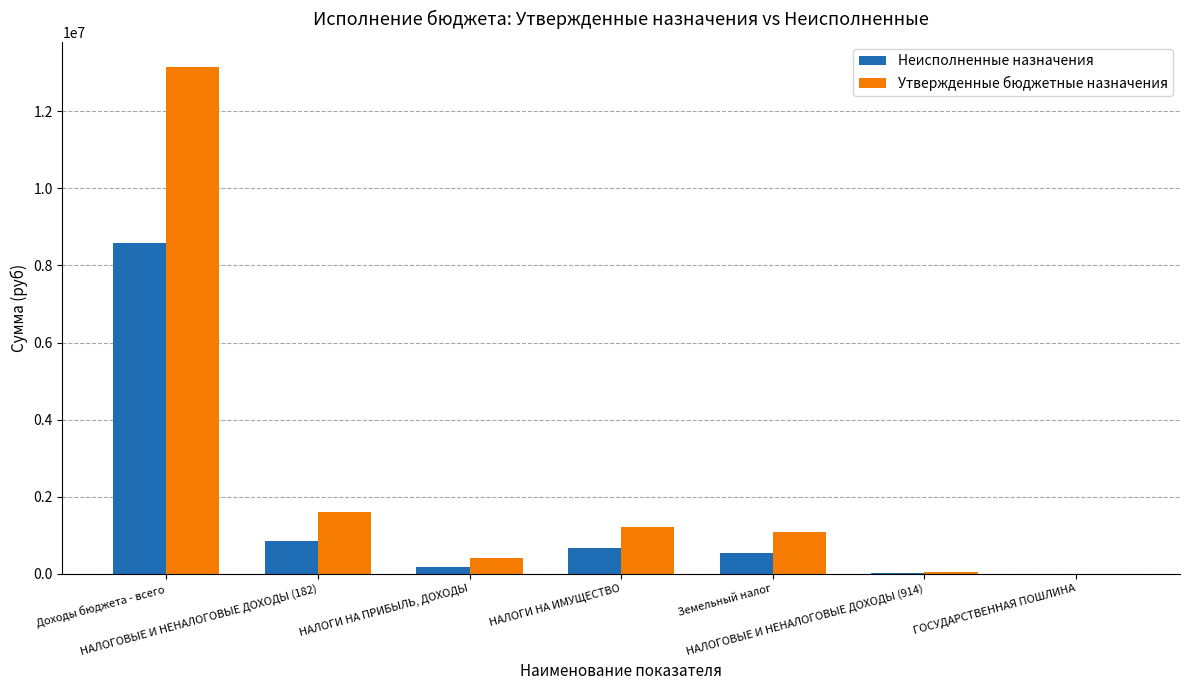

What is the maximum value for Неисполненные назначения?

8580747.4